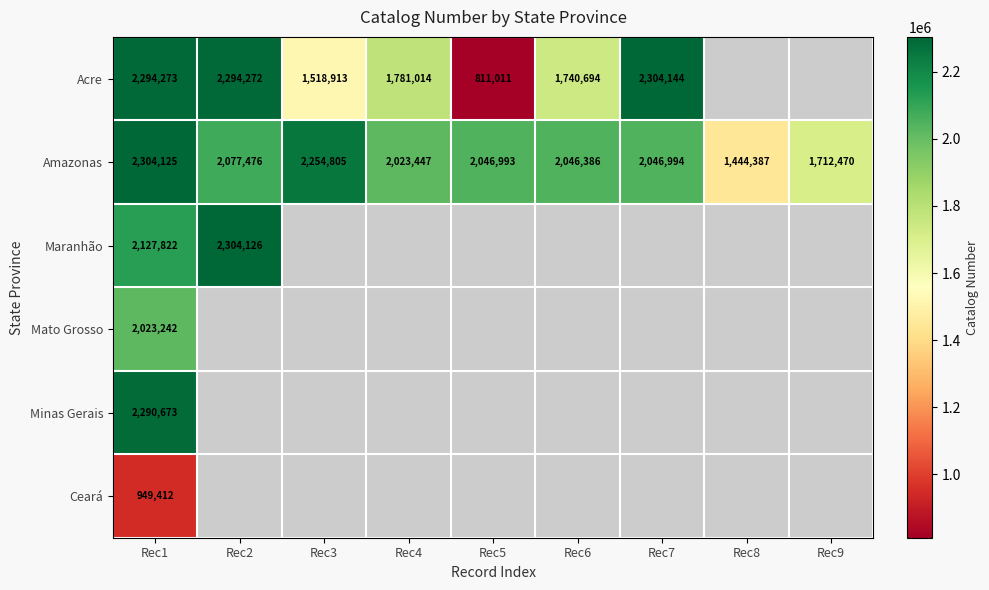

What is the average value of the Amazonas series?

1995231